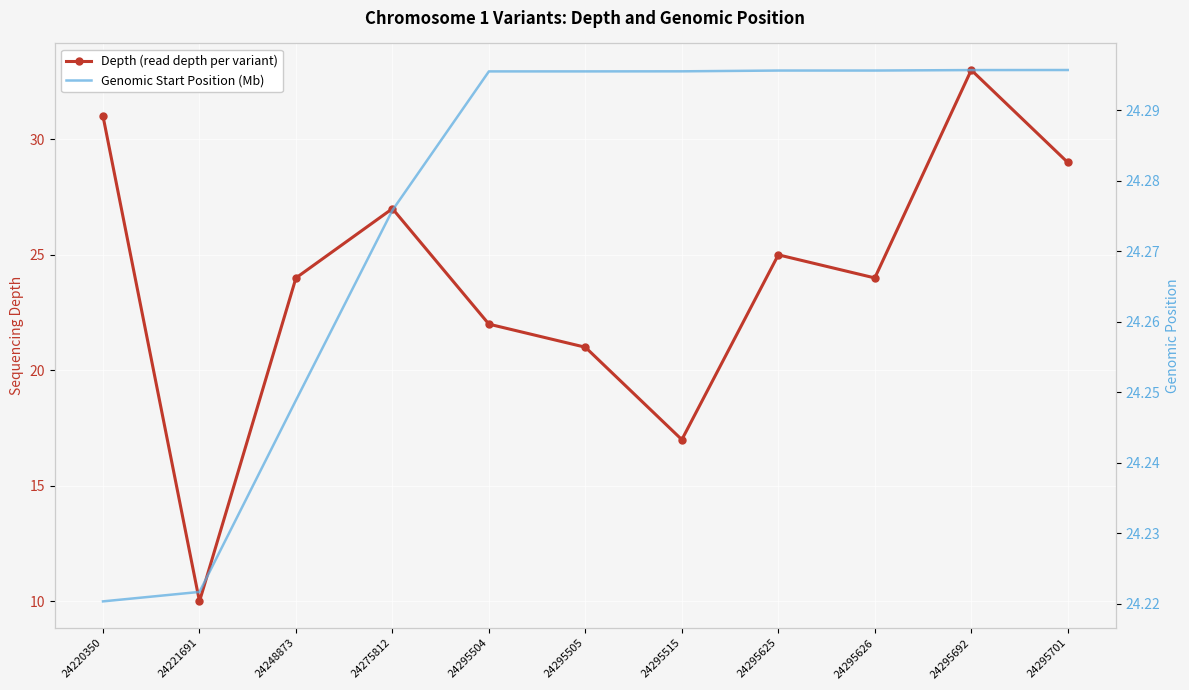

Rank the series at 24295515 from highest to lowest value.

Genomic Start Position (Mb), Depth (read depth per variant)